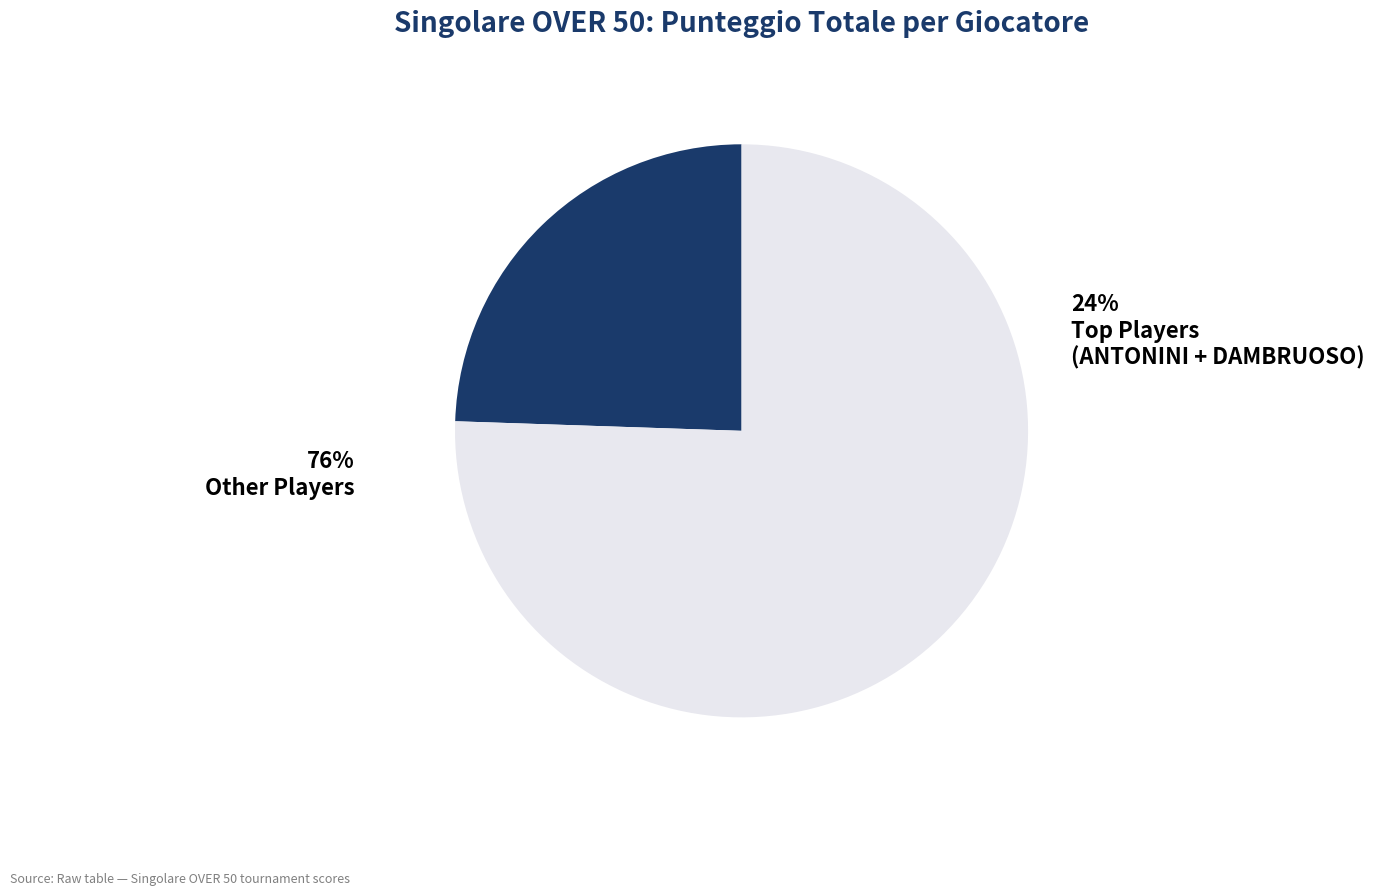

The DAMBRUOSO MASSIMO slice represents 22% of the pie. True or false?

False